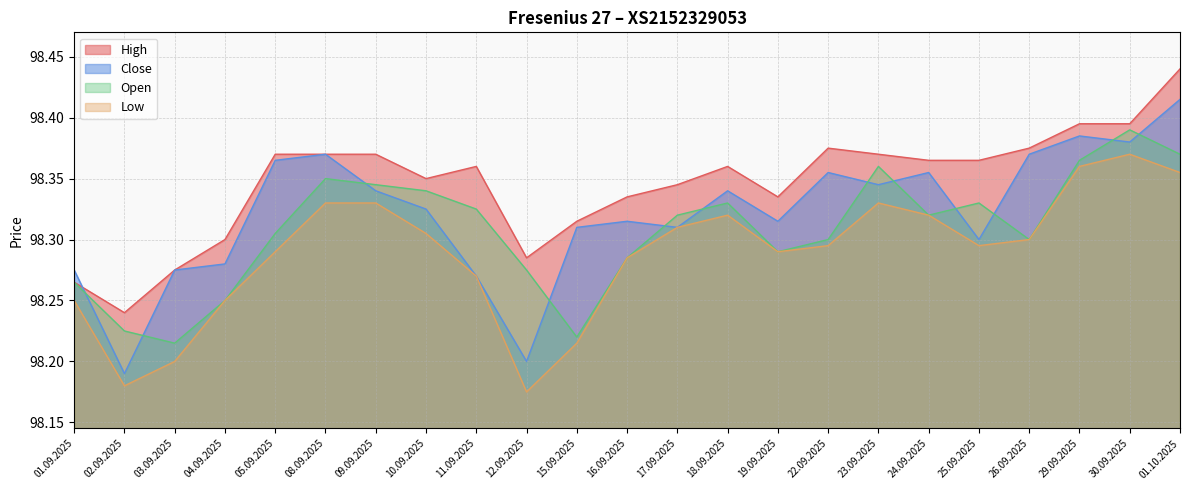

What is the sum of the Open values at 01.09.2025 and 16.09.2025?

196550